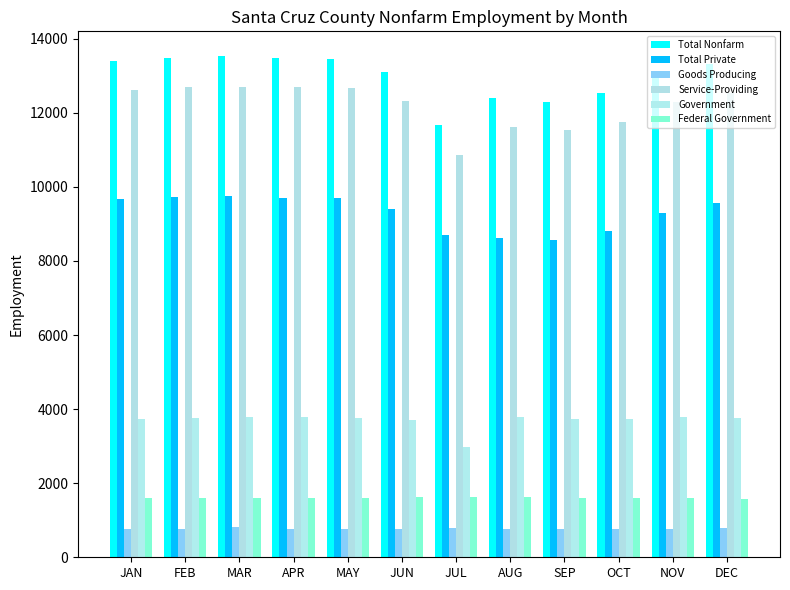

What is the value of the Service-Providing bar at the 2nd from the left?

12700